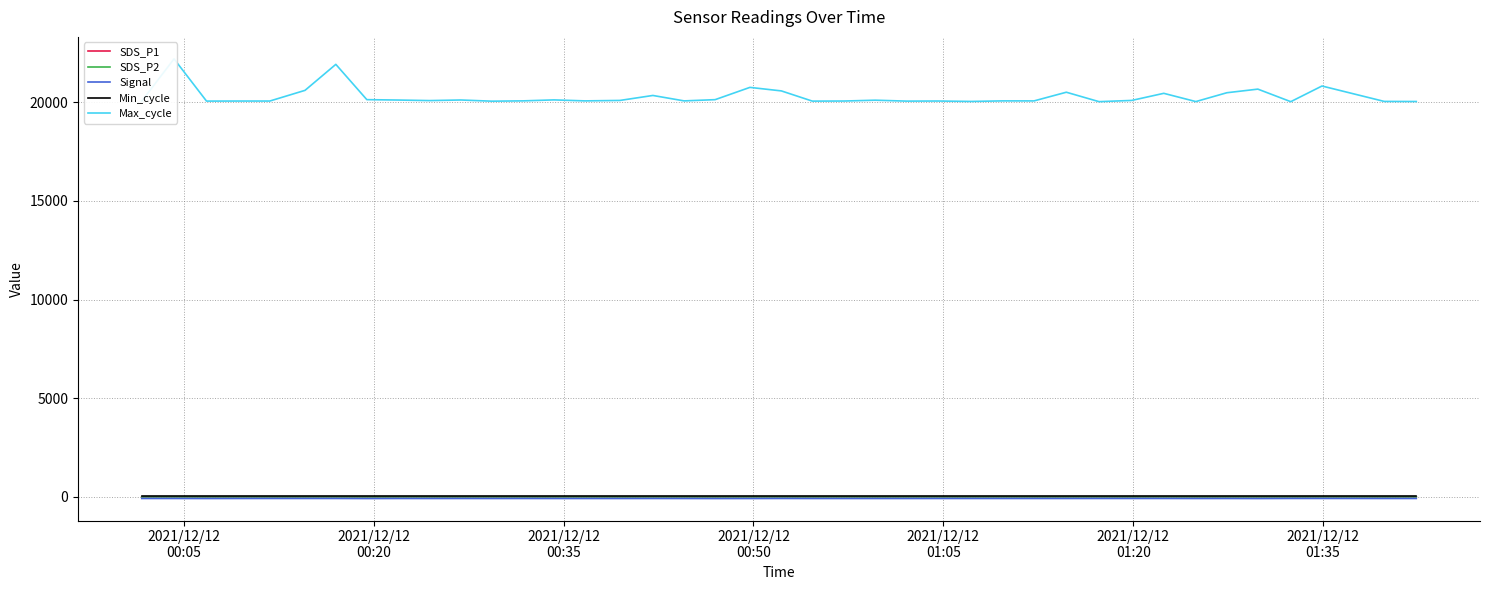

What is the difference between the maximum and second lowest values in the Max_cycle series?

2168.0